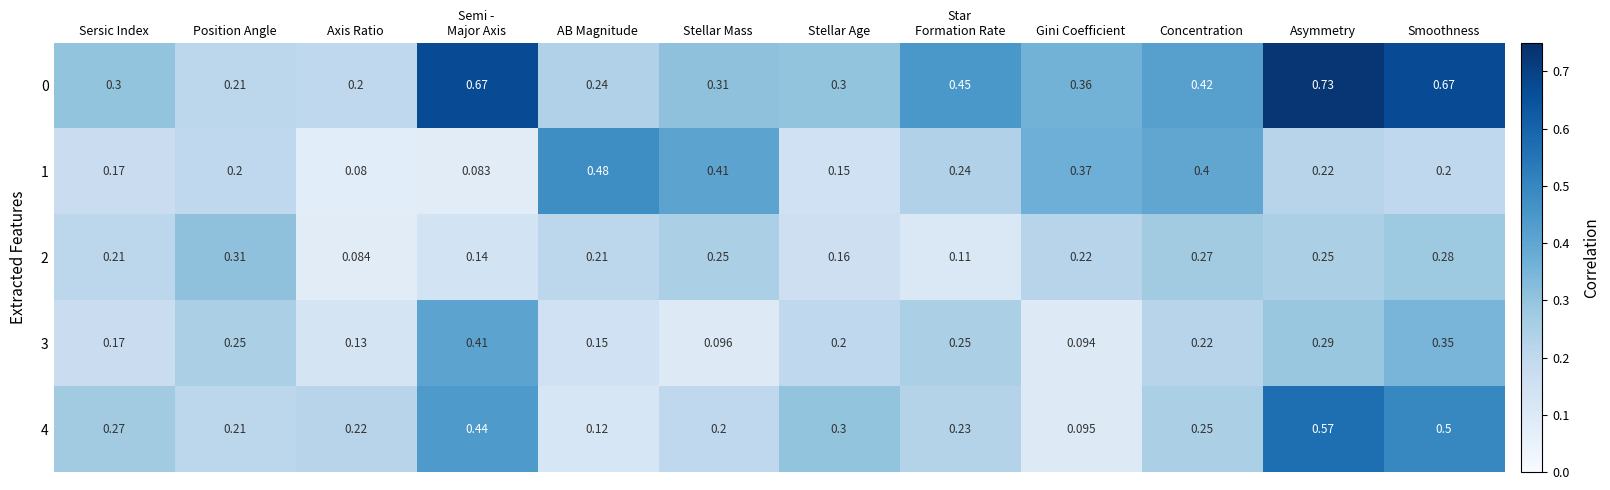

Rank the series by their maximum value, from lowest to highest.

2, 3, 1, 4, 0